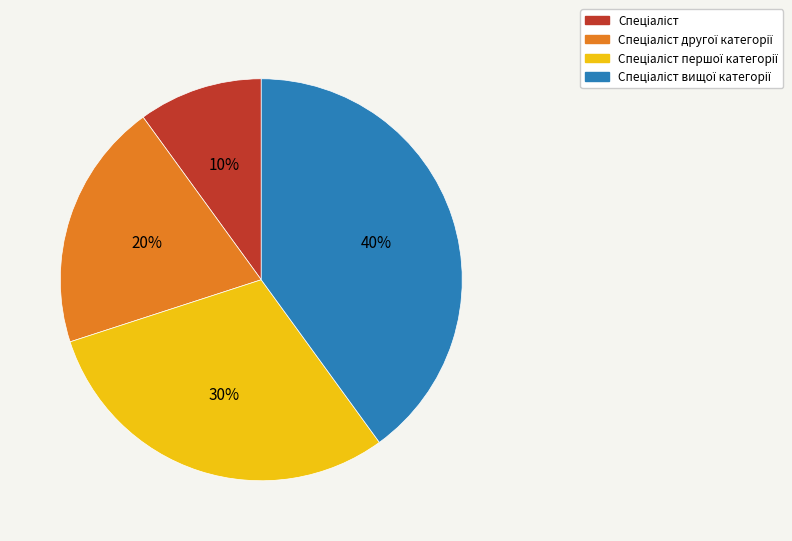

To the nearest percent, what is the difference between the largest and smallest slice percentages?

30%